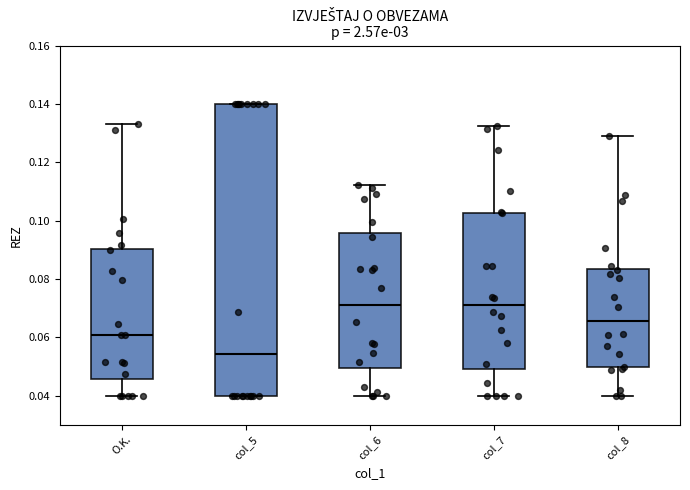

Where is the lower edge of the box for col_6 on the y-axis? The values are not printed on the chart, so give them approximately, as read against the axis.

0.050